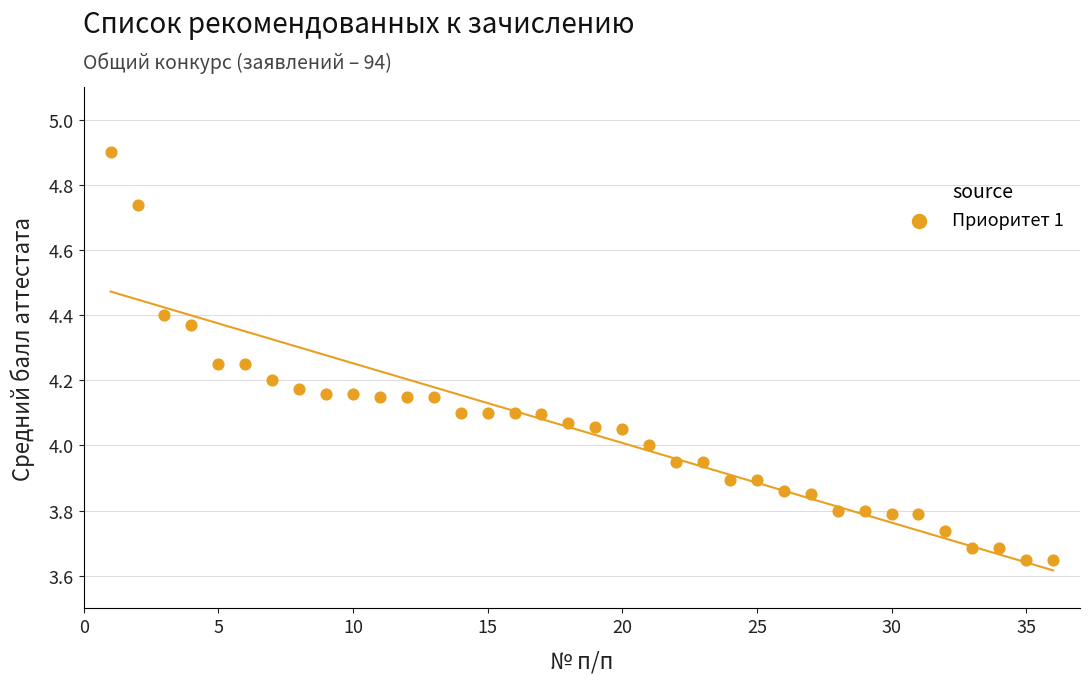

What is the range of X values (max minus min)?

35.0